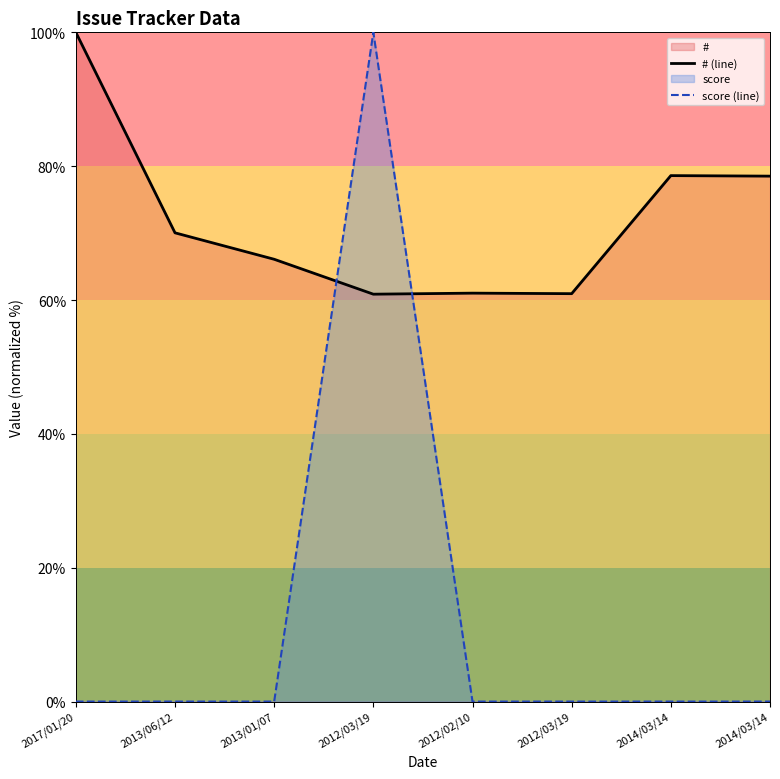

What is the minimum value for # (line)?

60.9